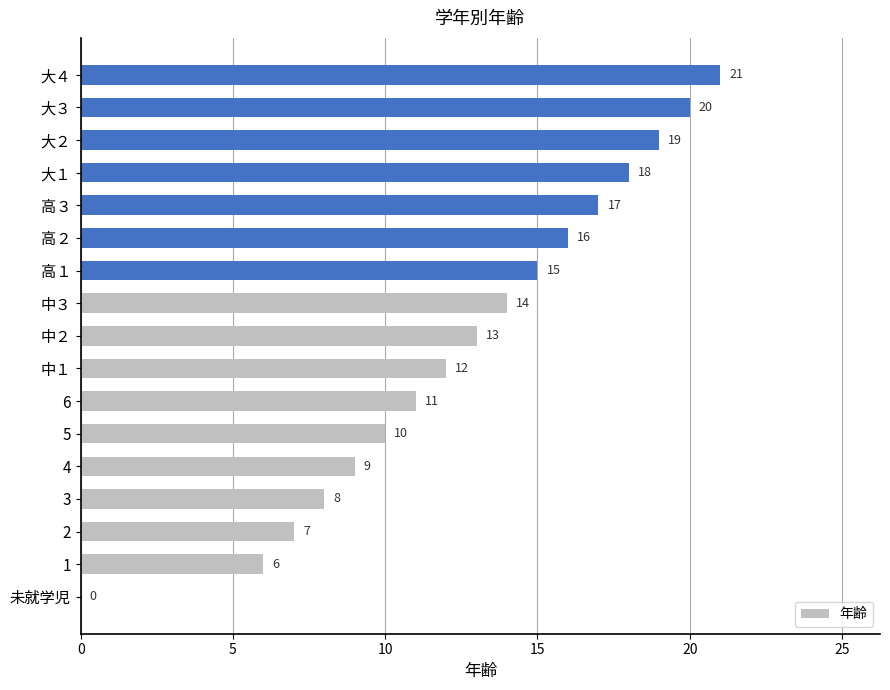

Reading bottom to top, list all the values displayed in this chart.

未就学児=0	1=6	2=7	3=8	4=9	5=10	6=11	中１=12	中２=13	中３=14	高１=15	高２=16	高３=17	大１=18	大２=19	大３=20	大４=21